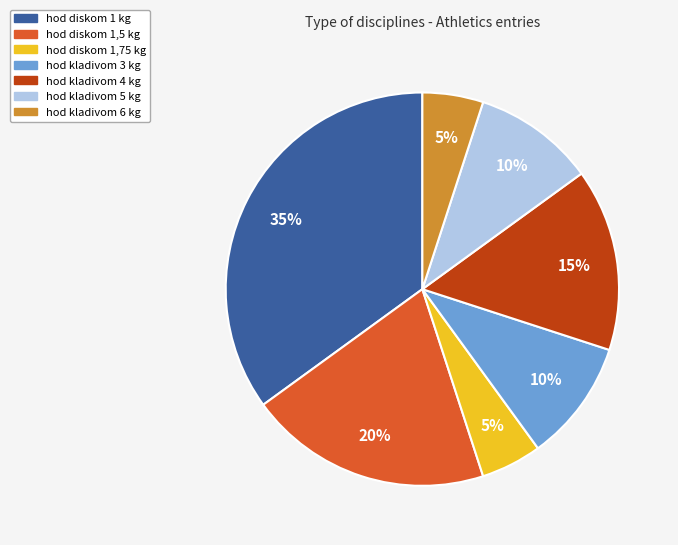

To the nearest percent, what is the difference between the hod diskom 1,75 kg and hod kladivom 5 kg slice percentages?

5%